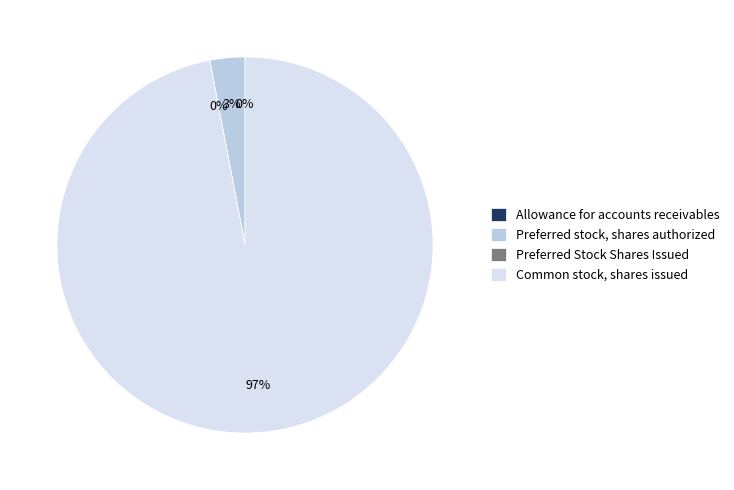

Is it true that Preferred stock, shares authorized is 3% of the pie?

True